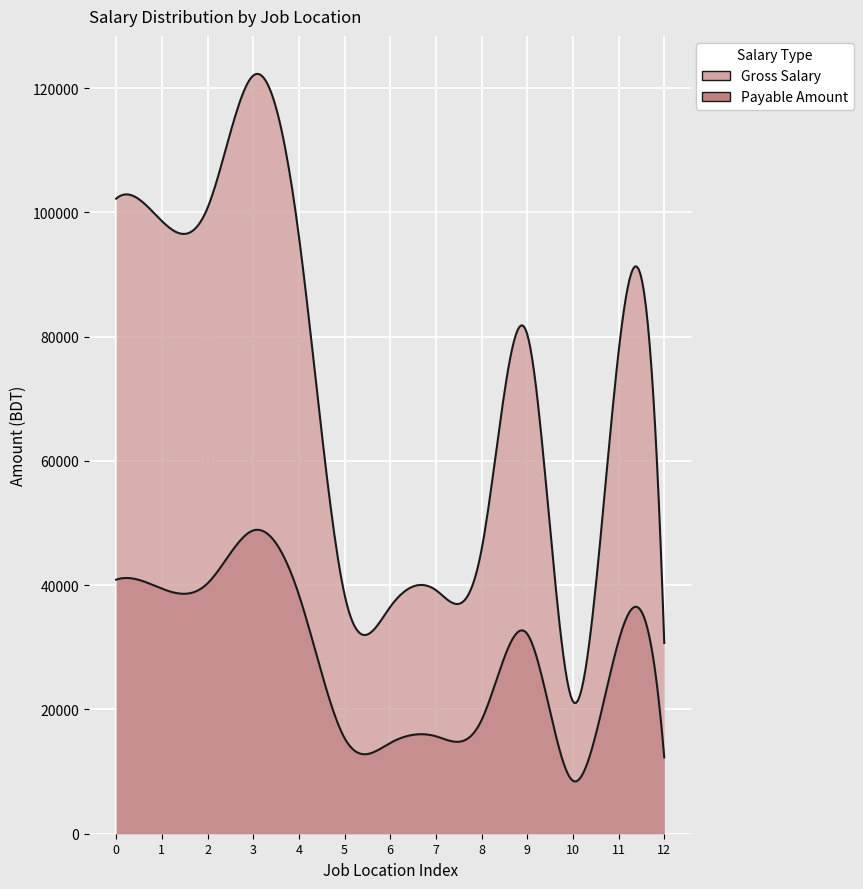

Reading left to right, what are all the values shown in this chart?

gross_salary: 102200	98600	100700	122000	96200	38500	36500	39200	45700	80400	21300	77500	30700
payable_amount: 40880	39440	40280	48800	38480	15400	14600	15680	18280	32160	8520	31000	12280